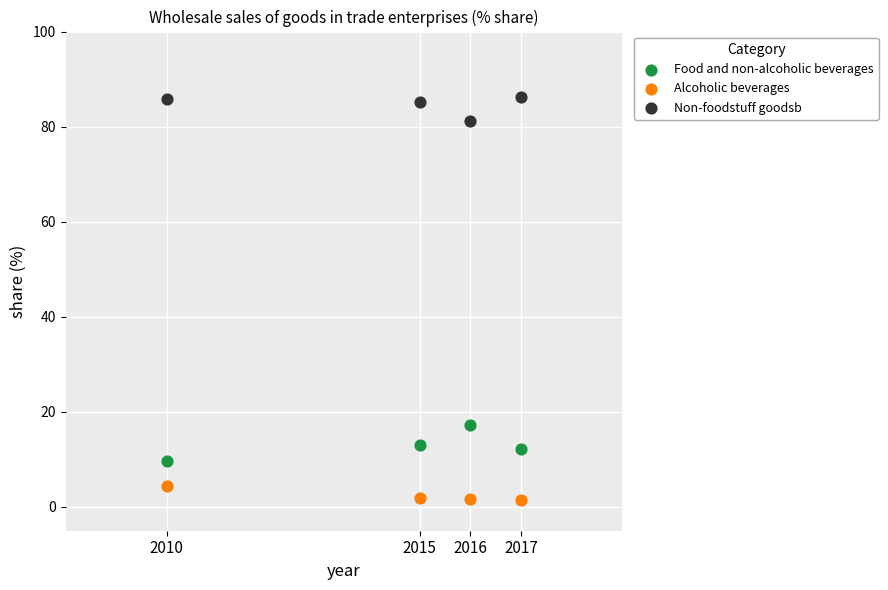

Across all series, what Y value is closest to 43?

17.2